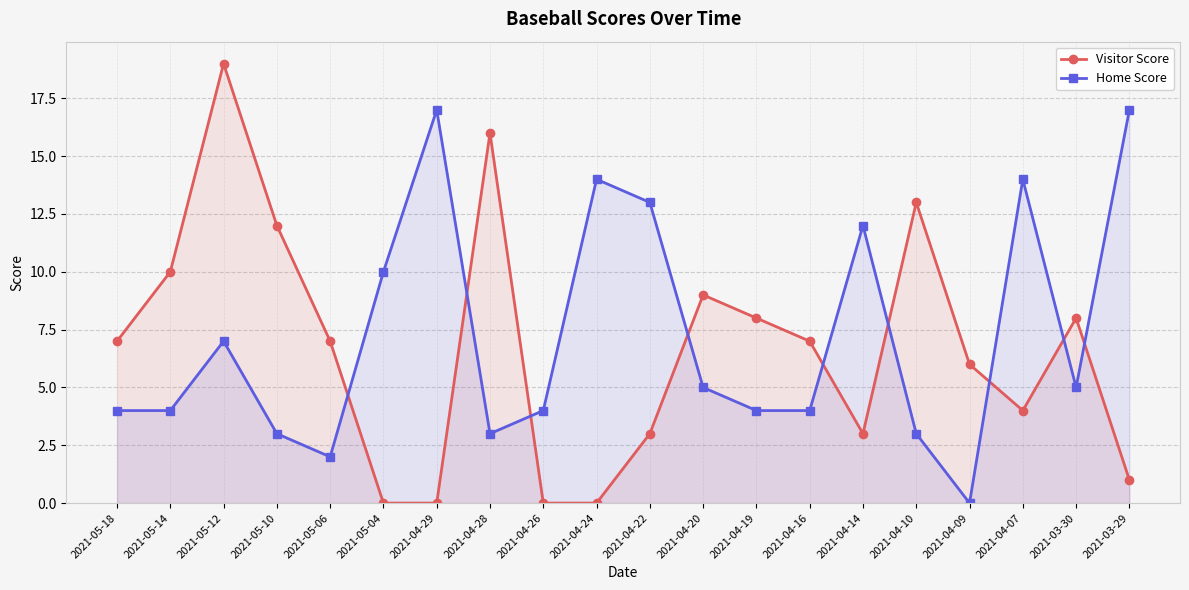

How many intersections are there between Home Score and Visitor Score?

9